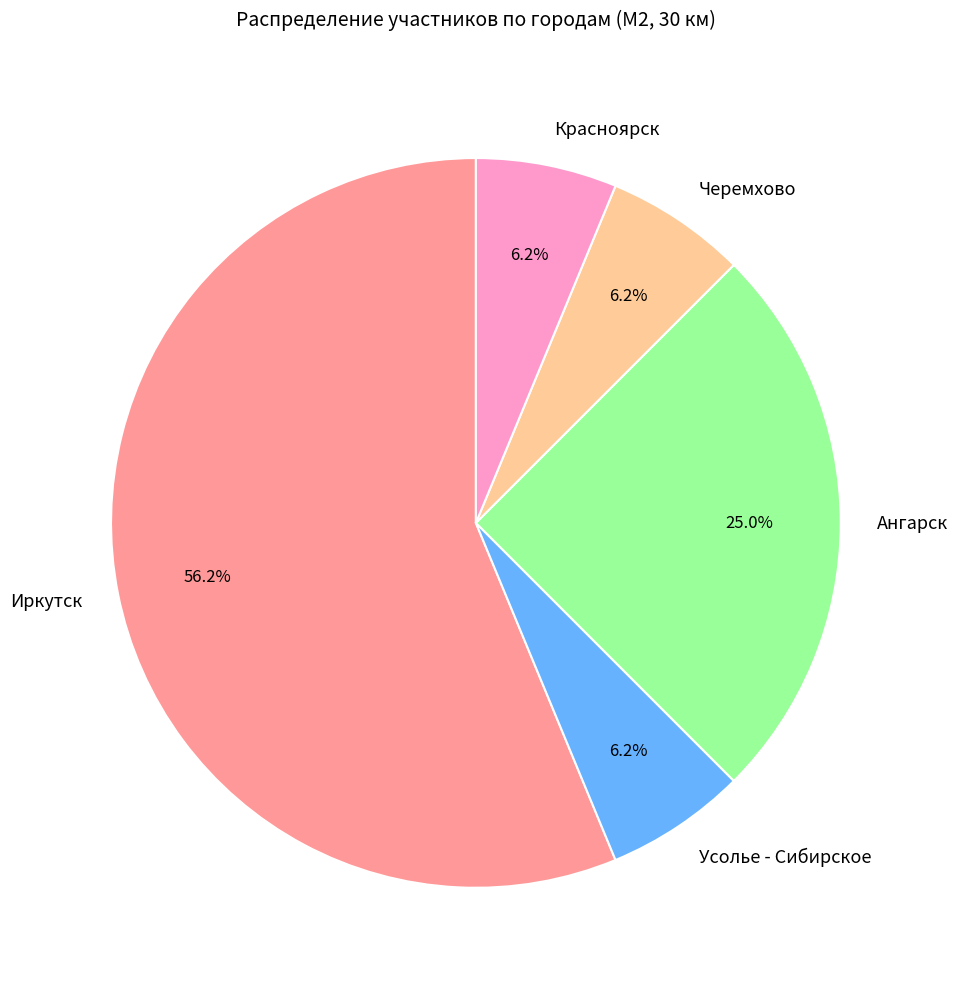

Which category has the biggest portion of the pie?

Иркутск